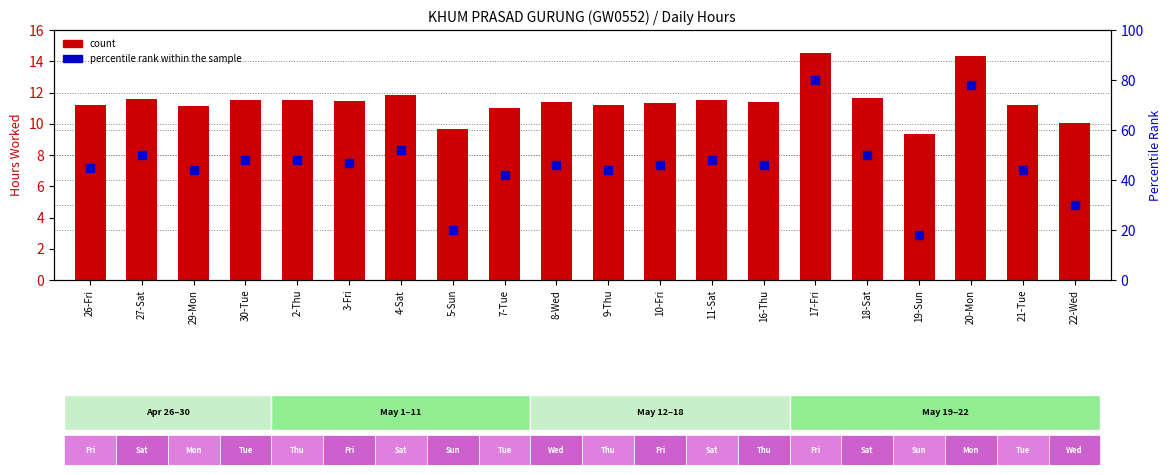

Is the value of count at 5-Sun greater than the value of percentile rank within the sample at 30-Tue?

No